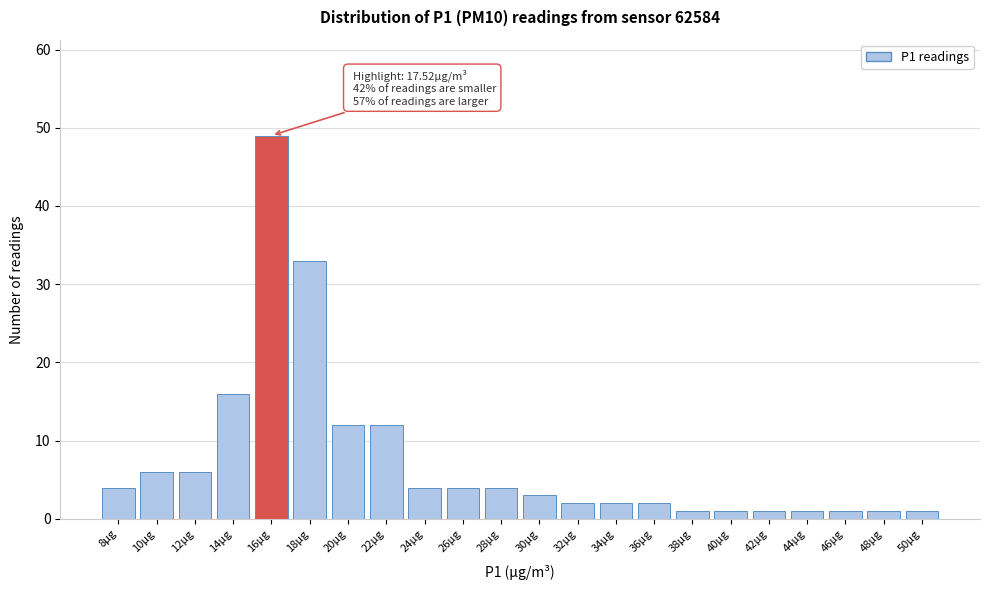

Reading left to right, list all the values displayed in this chart.

8µg=4	10µg=6	12µg=6	14µg=16	16µg=49	18µg=33	20µg=12	22µg=12	24µg=4	26µg=4	28µg=4	30µg=3	32µg=2	34µg=2	36µg=2	38µg=1	40µg=1	42µg=1	44µg=1	46µg=1	48µg=1	50µg=1